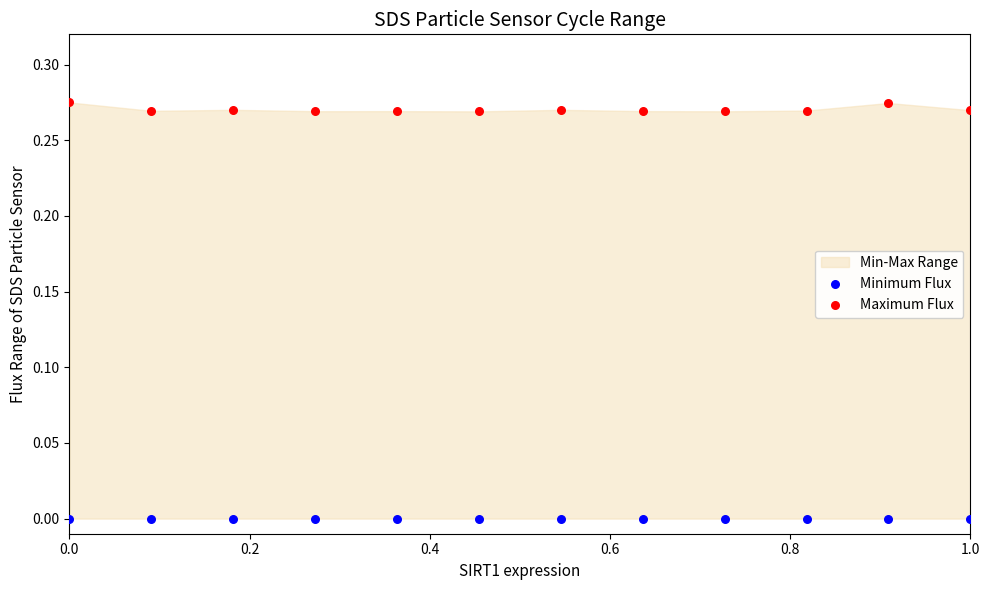

Which series reaches the minimum Y coordinate?

Minimum Flux